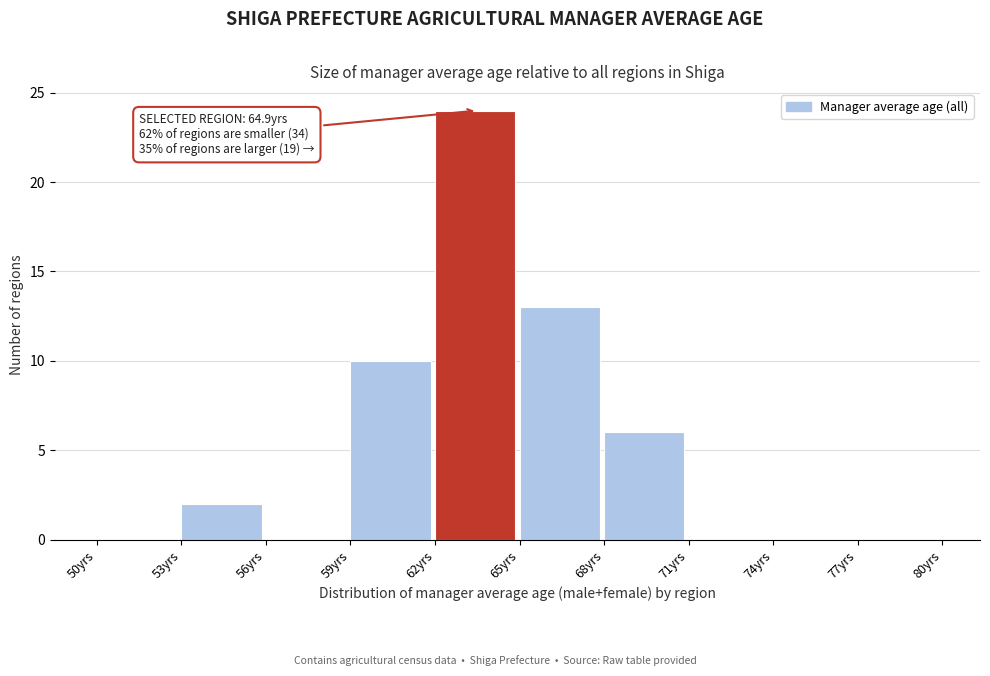

Over which range of the x-axis is the bar tallest?

62 to 65